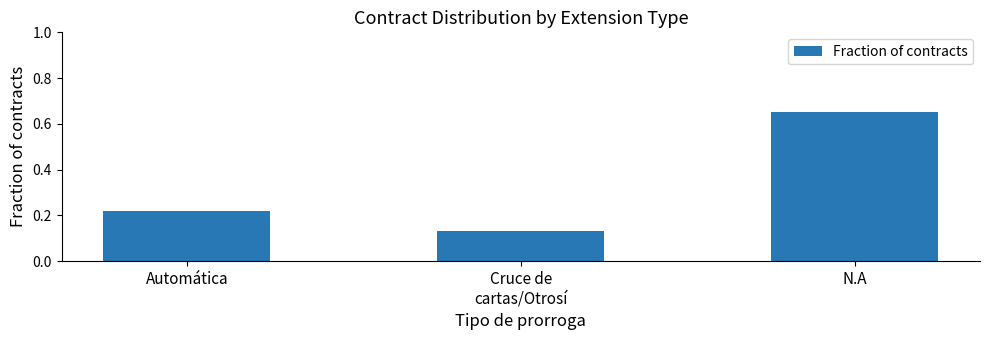

Rank the categories by value from highest to lowest.

N.A, Automática, Cruce de
cartas/Otrosí